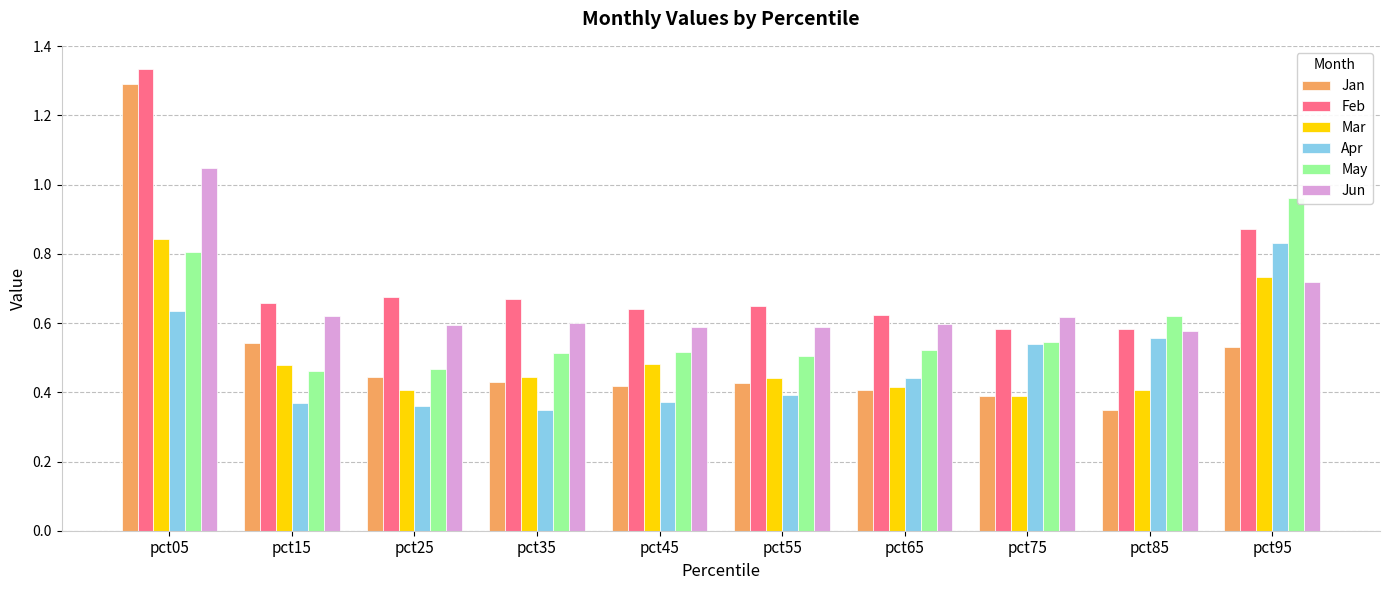

How many groups of bars are there?

10